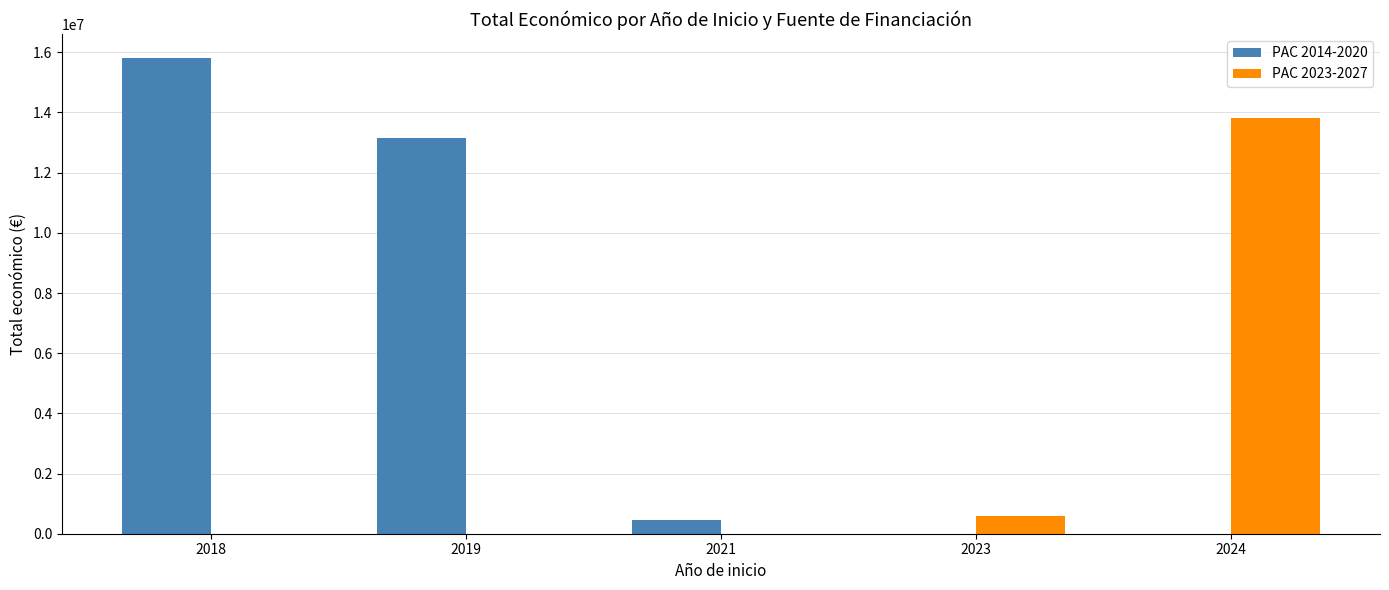

At which category is the sum across all series the highest?

2018